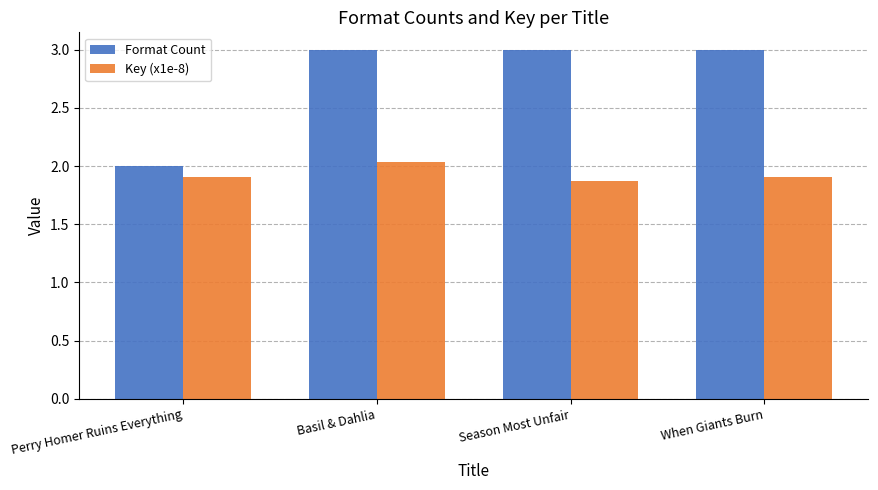

At which label does Format Count reach its minimum?

Perry Homer Ruins Everything